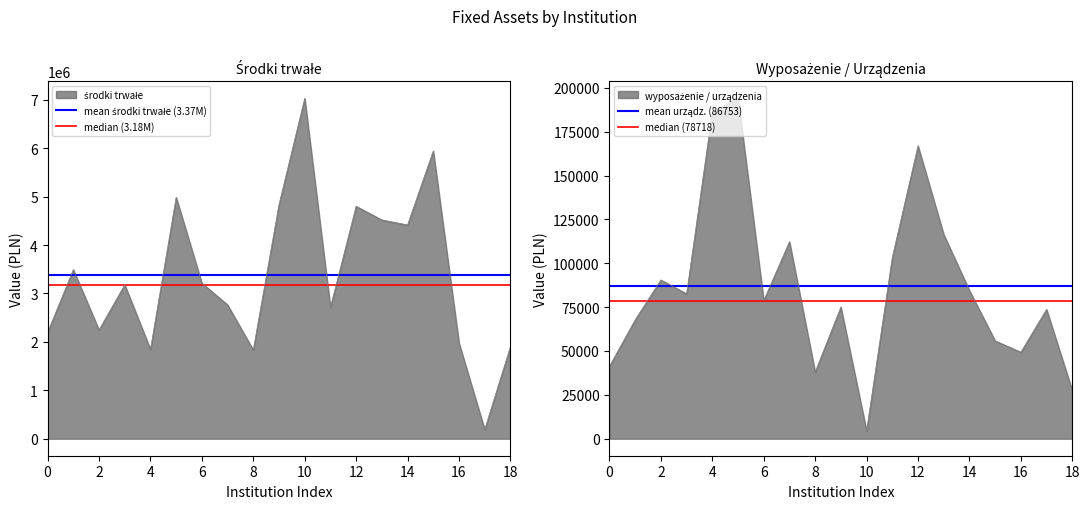

Does the chart display data point markers on the line(s)?

No